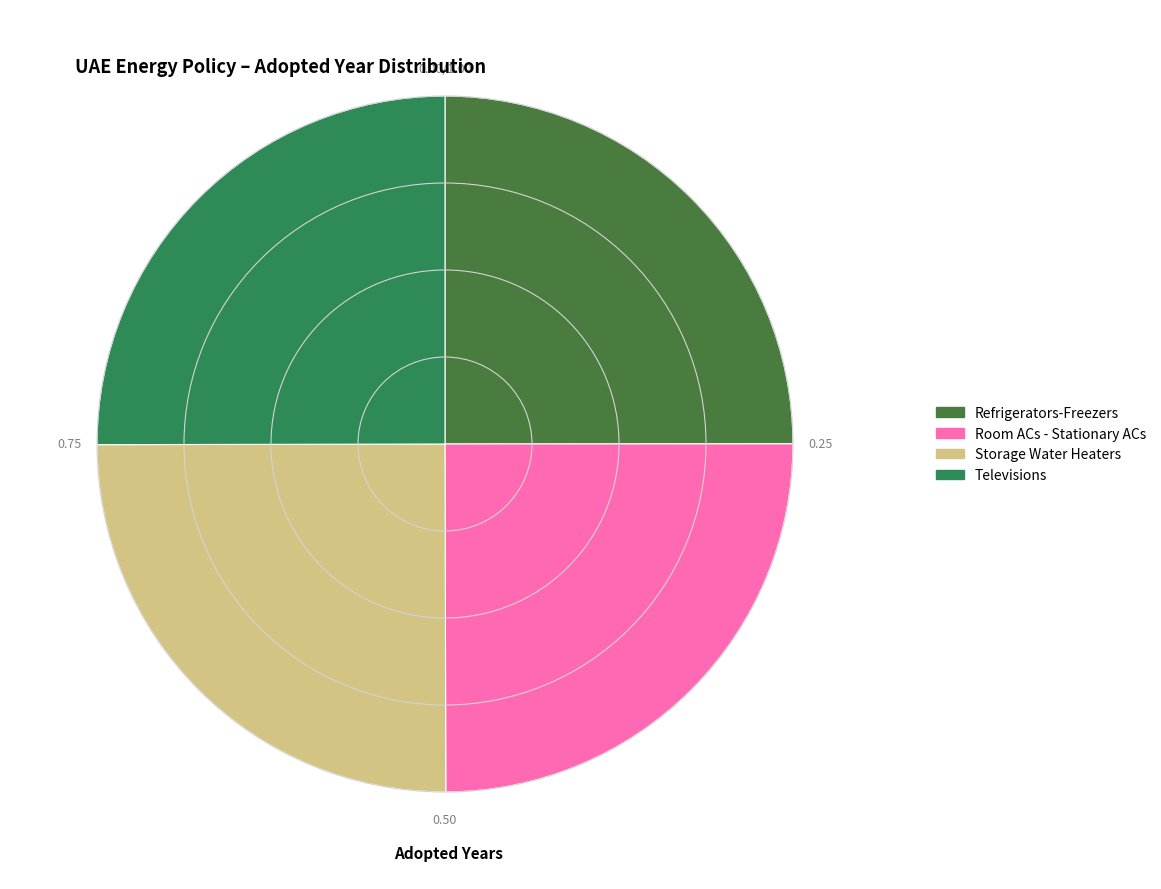

Combined, do Televisions and Room ACs - Stationary ACs account for over 50%?

No